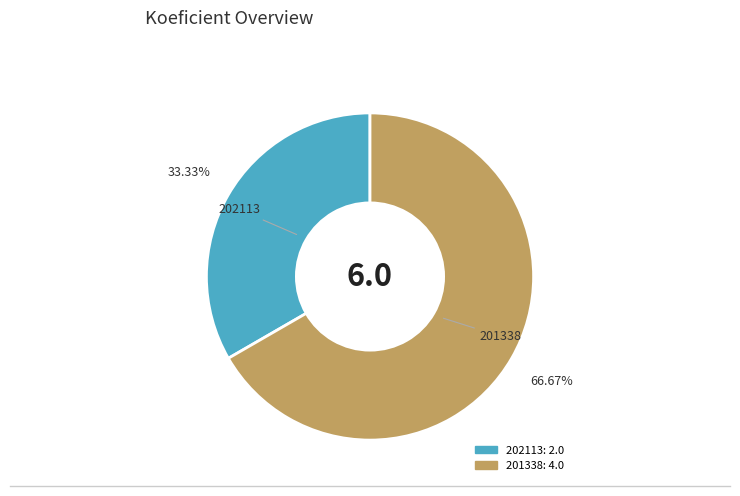

Count the number of slices in the pie.

2